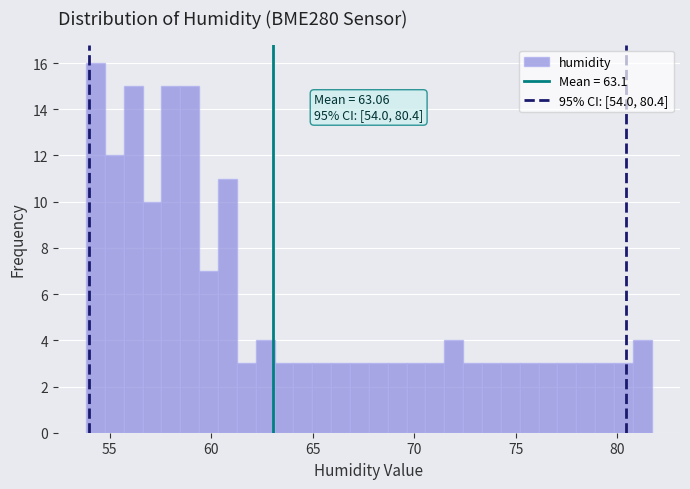

Around what value on the x-axis is the tallest bar? Give the approximate position of its centre, as read against the axis.

54.5